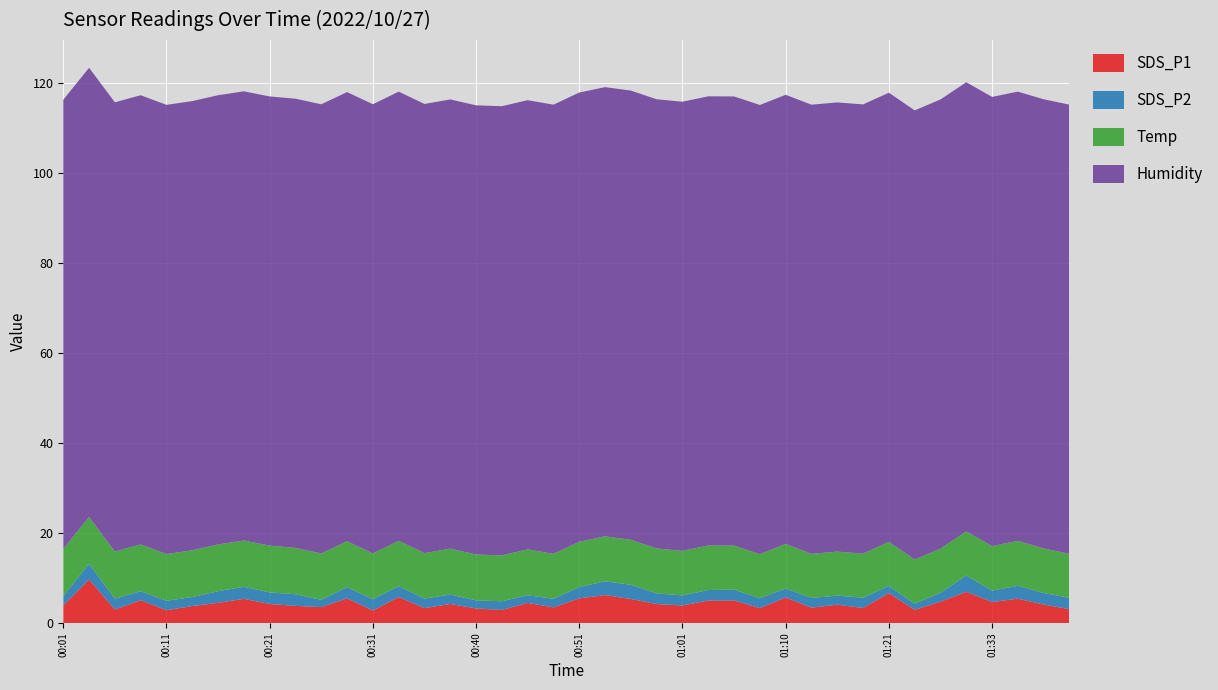

Reading left to right, what are all the values shown in this chart?

SDS_P1: 00:01=3.9	00:03=9.7	00:06=3.0	00:08=5.1	00:11=2.8	00:13=3.8	00:16=4.5	00:18=5.4	00:21=4.2	00:23=3.8	00:26=3.5	00:28=5.5	00:31=2.8	00:33=5.8	00:35=3.3	00:38=4.2	00:40=3.2	00:43=2.9	00:46=4.5	00:49=3.5	00:51=5.5	00:53=6.2	00:56=5.3	00:58=4.2	01:01=3.9	01:03=5.0	01:06=5.0	01:08=3.3	01:10=5.7	01:13=3.4	01:16=4.1	01:18=3.3	01:21=6.6	01:24=2.9	01:27=4.7	01:30=6.9	01:33=4.7	01:35=5.4	01:38=4.1	01:41=3.1
SDS_P2: 00:01=2.1	00:03=3.5	00:06=2.4	00:08=2.0	00:11=2.1	00:13=2.0	00:16=2.6	00:18=2.7	00:21=2.6	00:23=2.6	00:26=1.6	00:28=2.5	00:31=2.5	00:33=2.4	00:35=2.1	00:38=2.1	00:40=1.8	00:43=1.9	00:46=1.7	00:49=1.9	00:51=2.5	00:53=3.1	00:56=3.2	00:58=2.4	01:01=2.2	01:03=2.3	01:06=2.4	01:08=2.2	01:10=2.0	01:13=2.2	01:16=2.0	01:18=2.3	01:21=1.6	01:24=1.4	01:27=2.0	01:30=3.6	01:33=2.5	01:35=2.9	01:38=2.6	01:41=2.5
Temp: 00:01=10.5	00:03=10.4	00:06=10.5	00:08=10.4	00:11=10.4	00:13=10.4	00:16=10.4	00:18=10.3	00:21=10.4	00:23=10.3	00:26=10.3	00:28=10.2	00:31=10.2	00:33=10.1	00:35=10.1	00:38=10.2	00:40=10.2	00:43=10.2	00:46=10.2	00:49=10.0	00:51=10.1	00:53=10.0	00:56=10.0	00:58=10.0	01:01=9.9	01:03=9.9	01:06=9.8	01:08=9.8	01:10=9.9	01:13=9.8	01:16=9.8	01:18=9.8	01:21=9.8	01:24=9.8	01:27=9.8	01:30=9.8	01:33=9.9	01:35=10.0	01:38=9.9	01:41=9.8
Humidity: 00:01=99.9	00:03=99.9	00:06=99.9	00:08=99.9	00:11=99.9	00:13=99.9	00:16=99.9	00:18=99.9	00:21=99.9	00:23=99.9	00:26=99.9	00:28=99.9	00:31=99.9	00:33=99.9	00:35=99.9	00:38=99.9	00:40=99.9	00:43=99.9	00:46=99.9	00:49=99.9	00:51=99.9	00:53=99.9	00:56=99.9	00:58=99.9	01:01=99.9	01:03=99.9	01:06=99.9	01:08=99.9	01:10=99.9	01:13=99.9	01:16=99.9	01:18=99.9	01:21=99.9	01:24=99.9	01:27=99.9	01:30=99.9	01:33=99.9	01:35=99.9	01:38=99.9	01:41=99.9